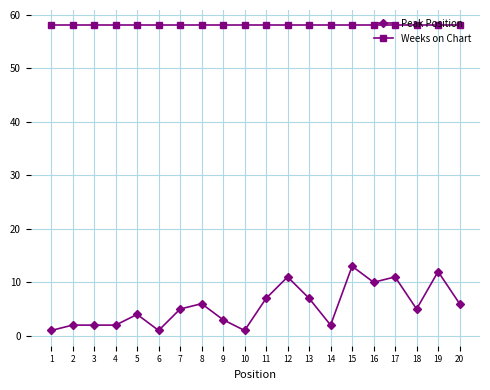

What is the average value of the Weeks on Chart series?

58